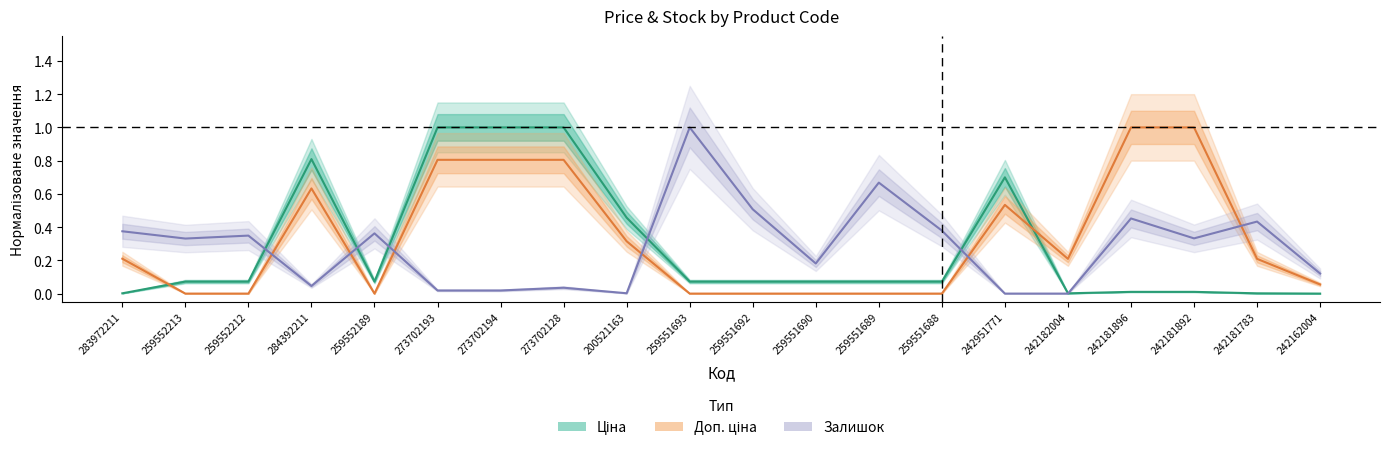

Count the number of data series in this chart.

3